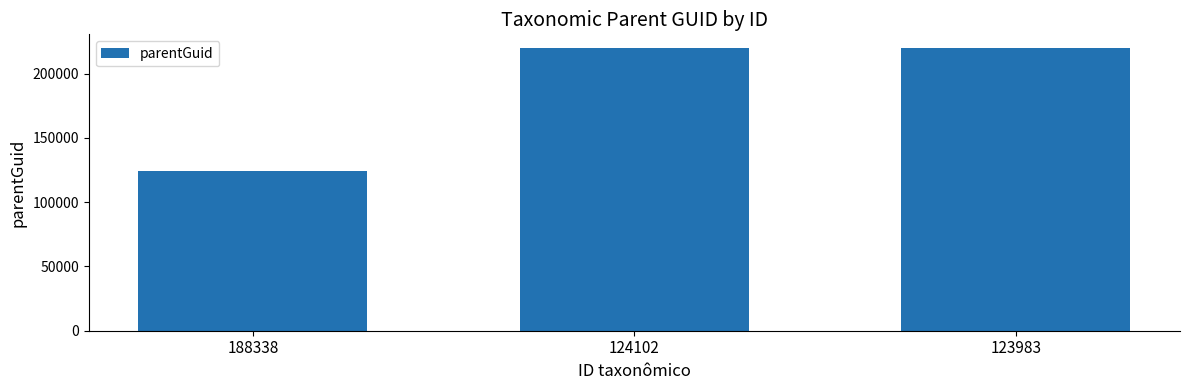

What is the difference between the maximum and minimum values?

95563